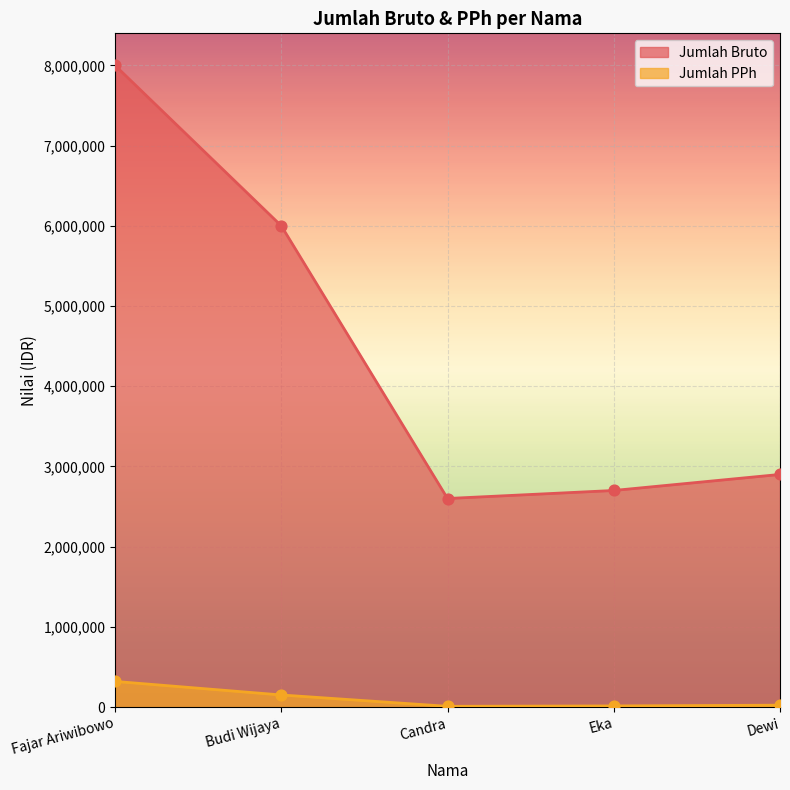

Which series has the widest spread of Y values?

Jumlah Bruto